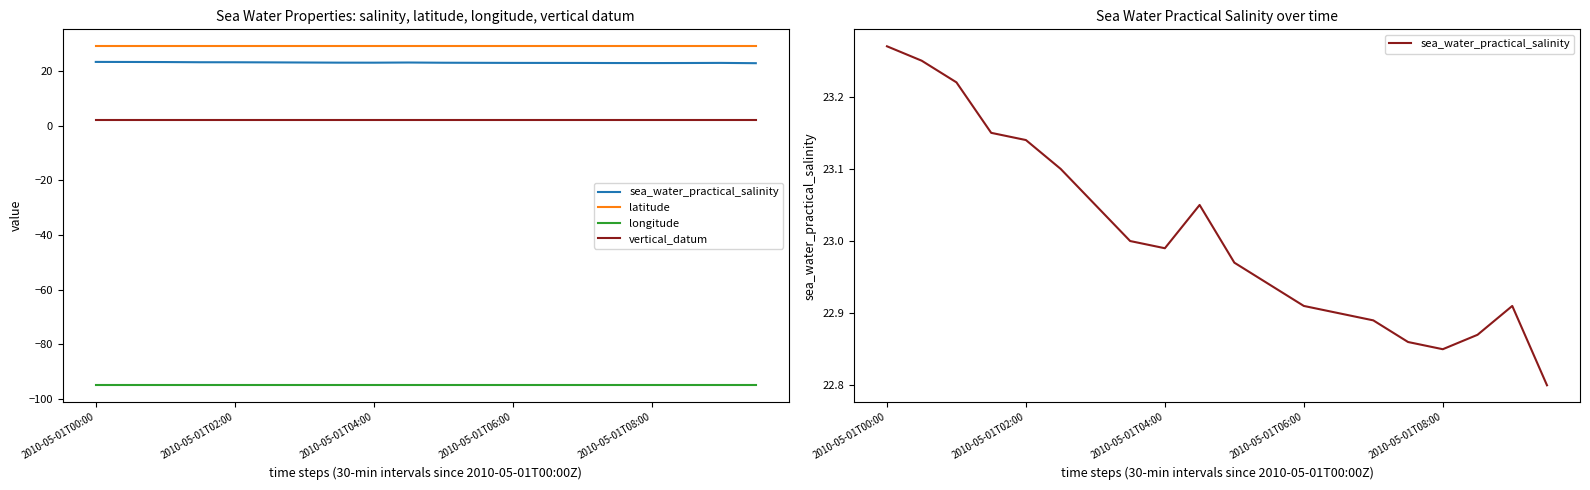

At how many categories does at least one series exceed -88?

20